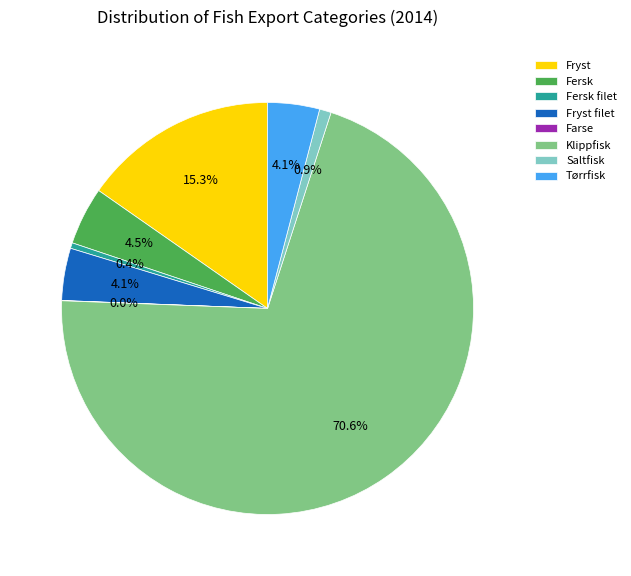

Do Fersk and Saltfisk together represent more than half of the pie?

No